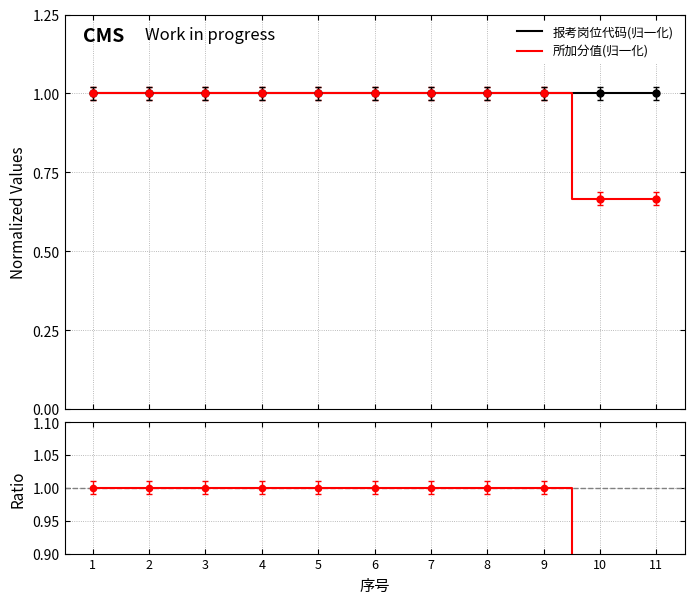

What is the minimum value for 报考岗位代码(归一化)?

1.0